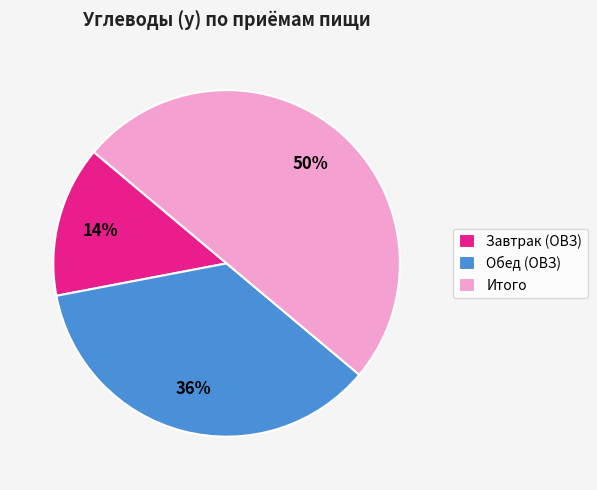

To the nearest percent, what is the difference between the largest and smallest slice percentages?

36%